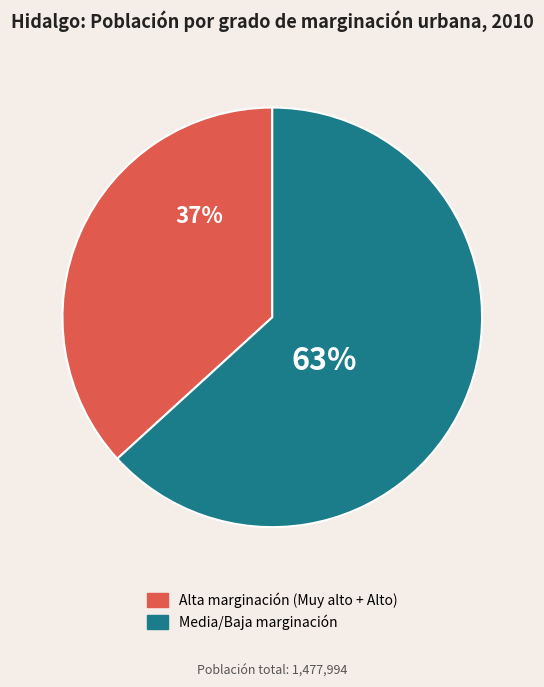

Is there a majority slice in this chart?

Yes